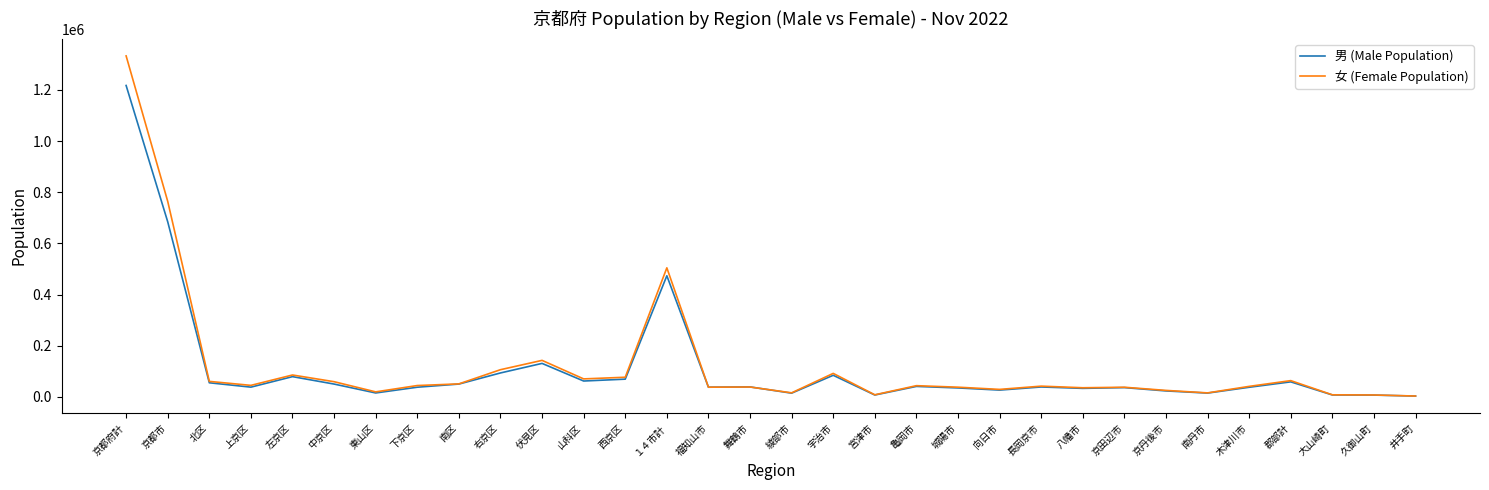

Which series has the largest range (max minus min)?

女 (Female Population)